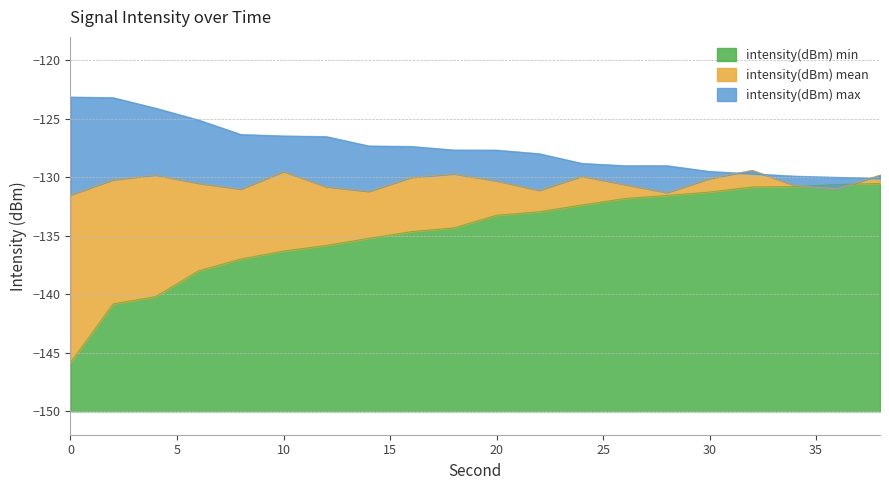

How many series are shown in this chart?

3